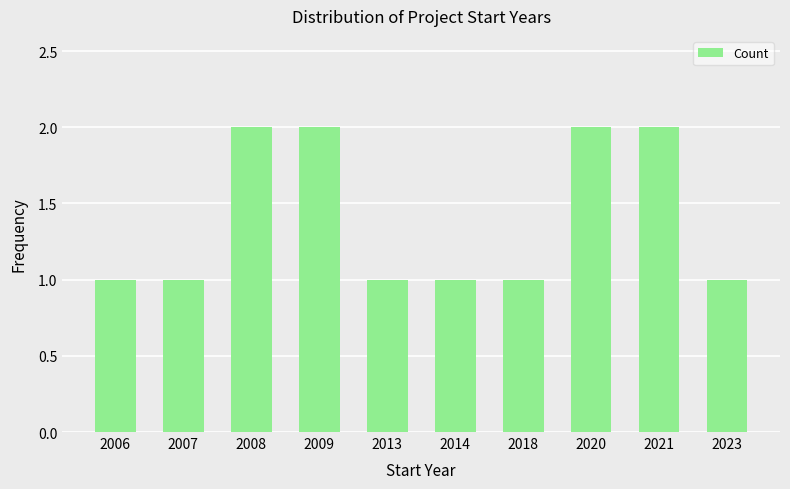

What is the ratio of the value at 2006 to the value at 2021?

0.5